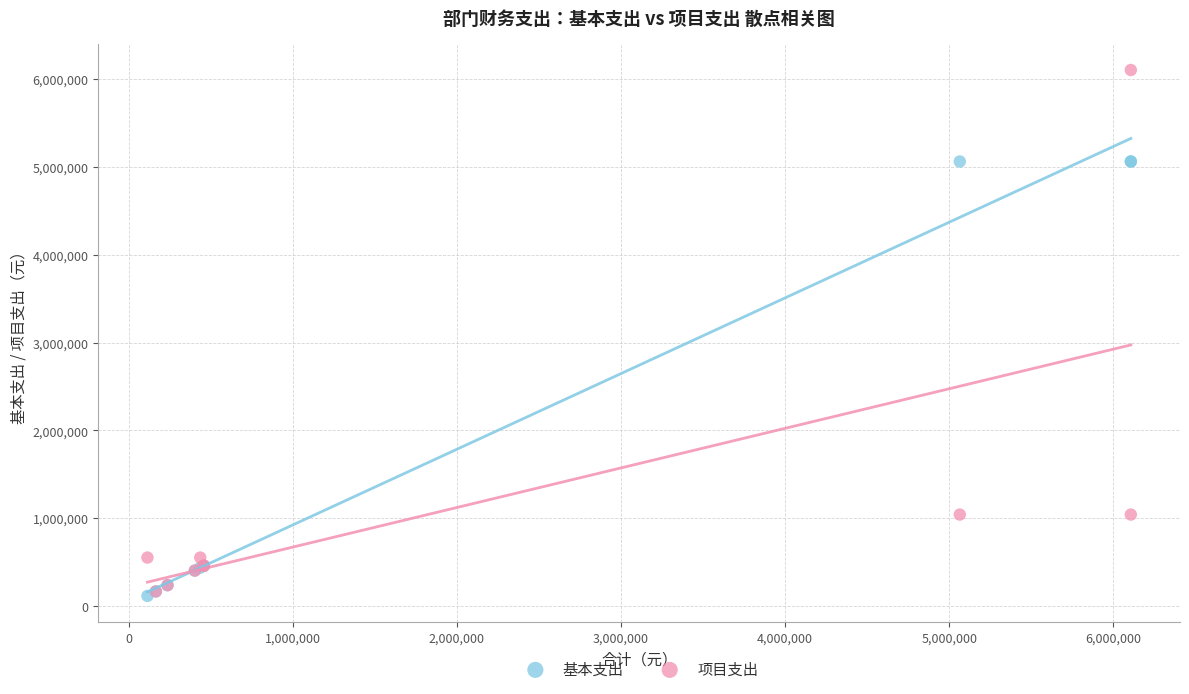

Which series reaches the maximum Y coordinate?

项目支出